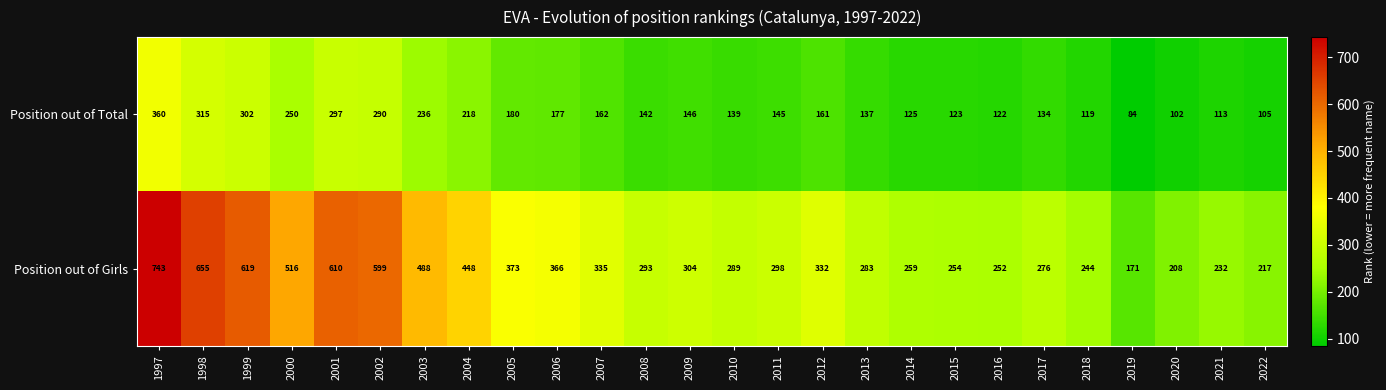

What is the minimum value for Position out of Total?

84